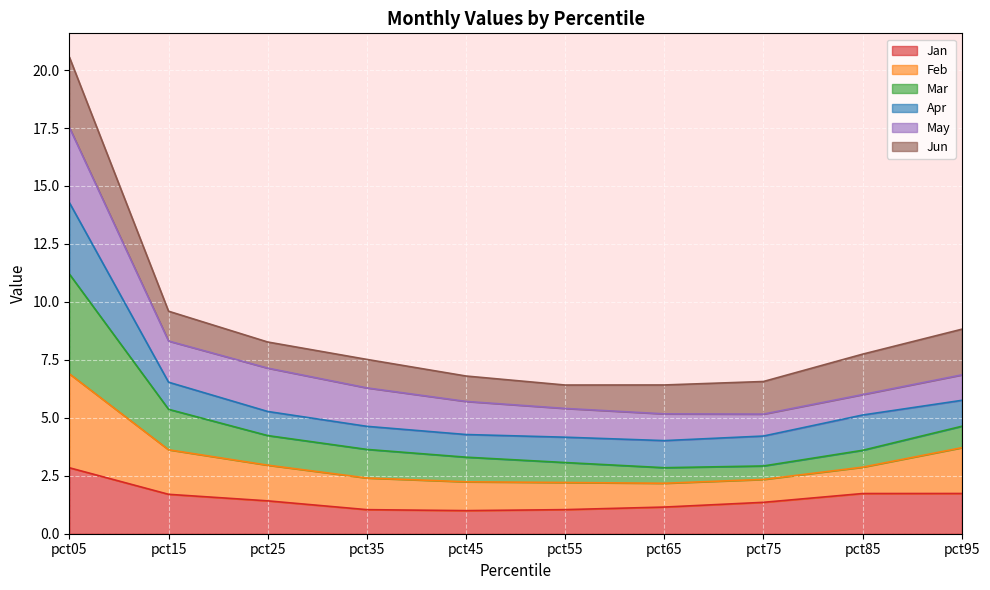

What is the minimum value shown in the chart?

1.0